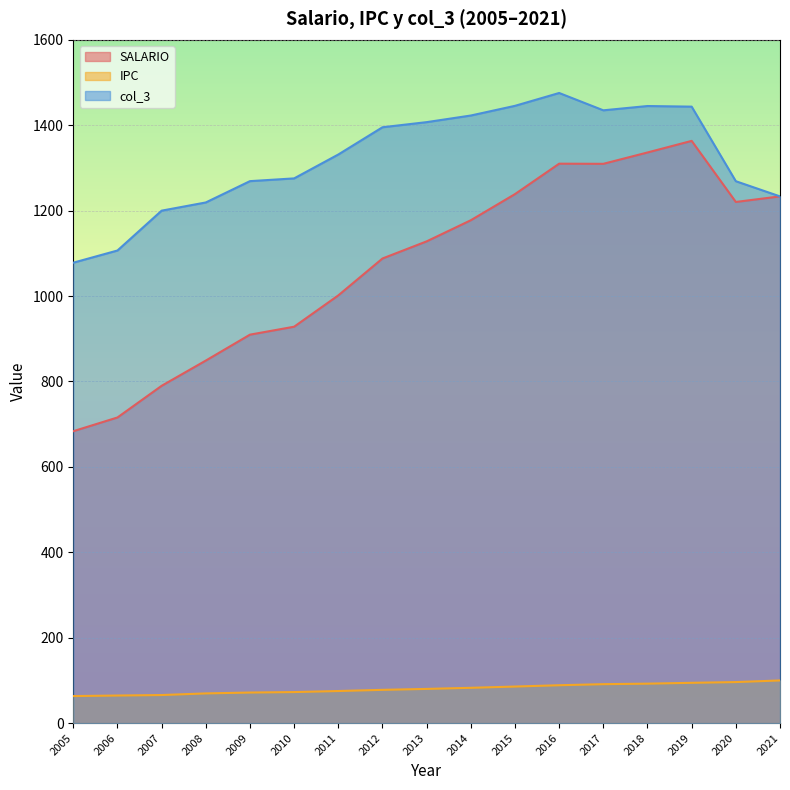

What is the value of the SALARIO point at the 13th from the left?

1309.7